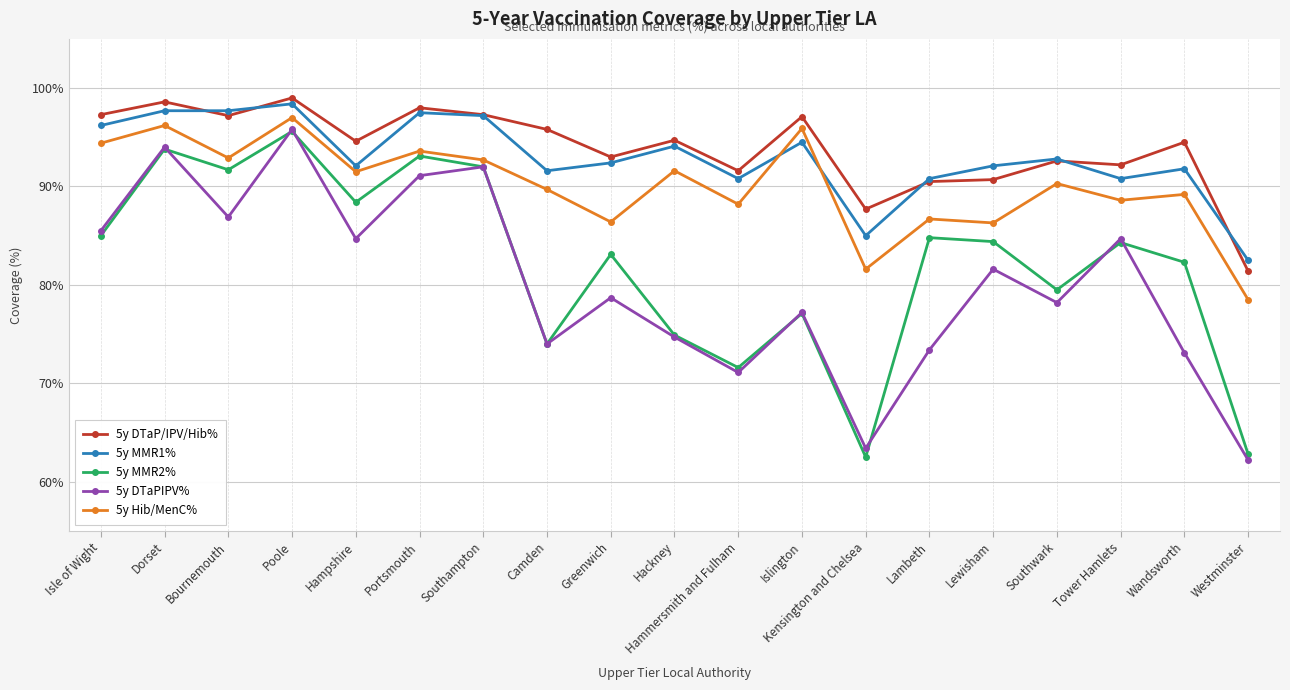

What is the total value across all series at Lewisham?

435.1